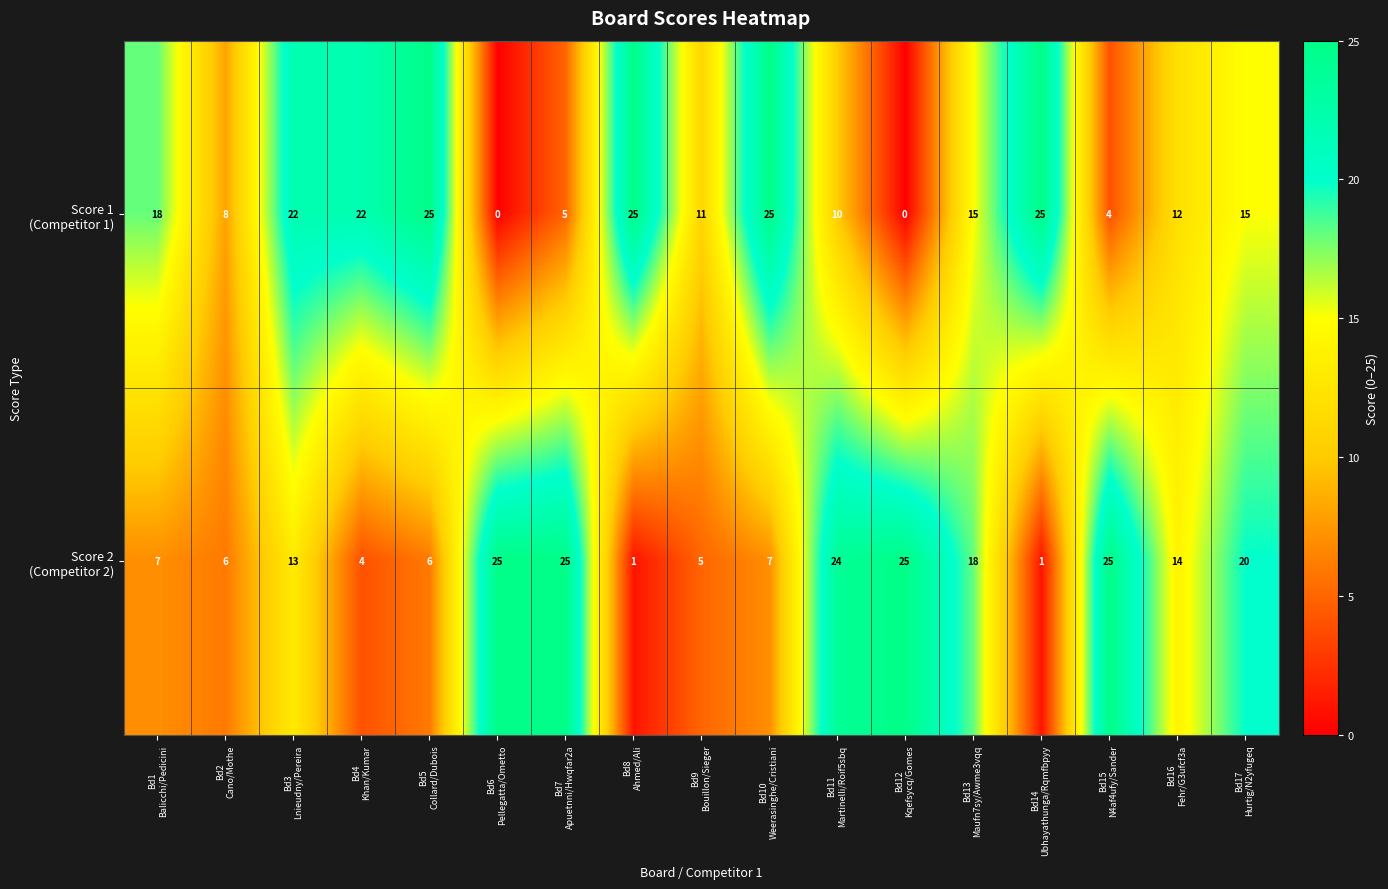

How many series are shown in this chart?

2